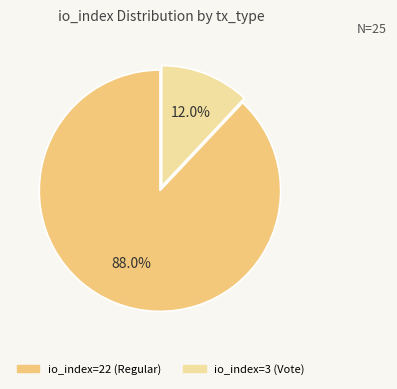

Is there any slice that represents more than half of the pie?

Yes